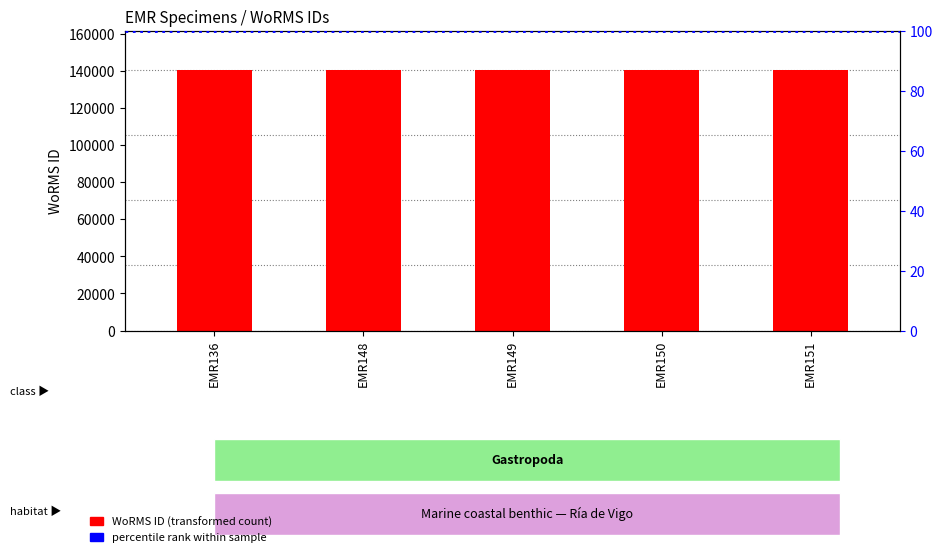

List the labels in order of value, smallest first.

EMR136, EMR151, EMR148, EMR149, EMR150